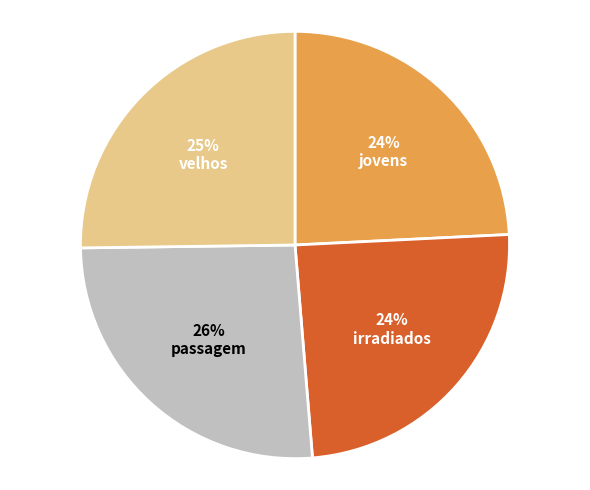

Approximately how many times larger is the value at irradiados compared to passagem?

0.9